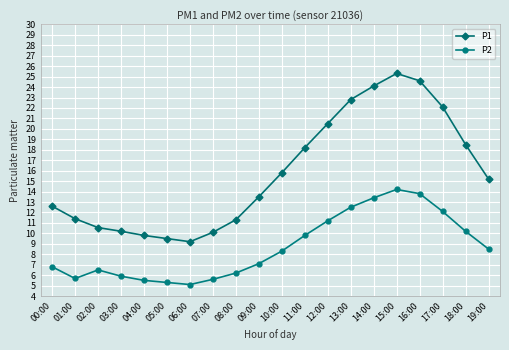

Is the value of P2 at 05:00 greater than the value of P1 at 11:00?

No